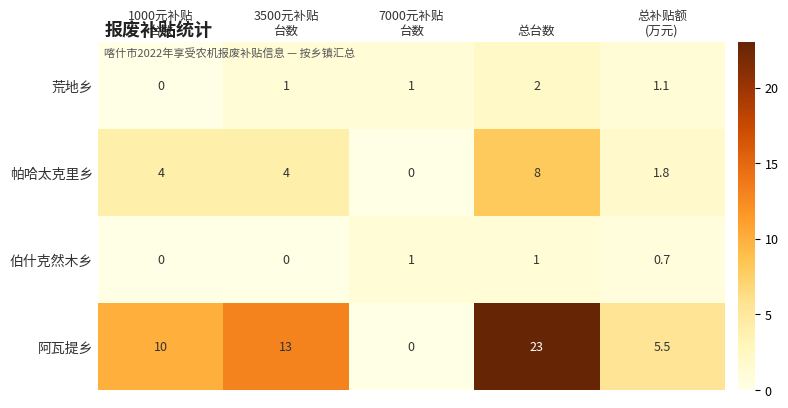

What is the difference between the second highest and second lowest values in the 伯什克然木乡 series?

1.0